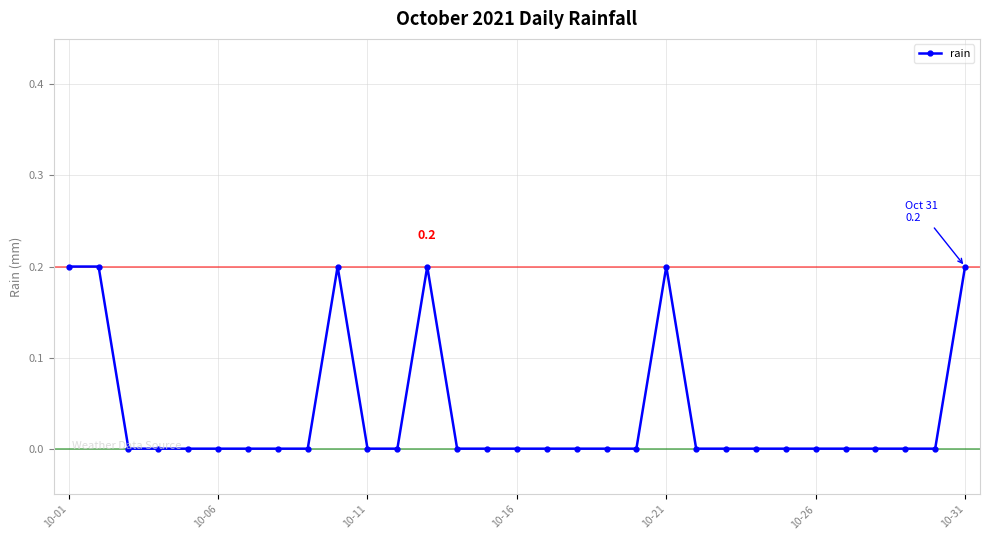

What is the sum of all values?

1.2